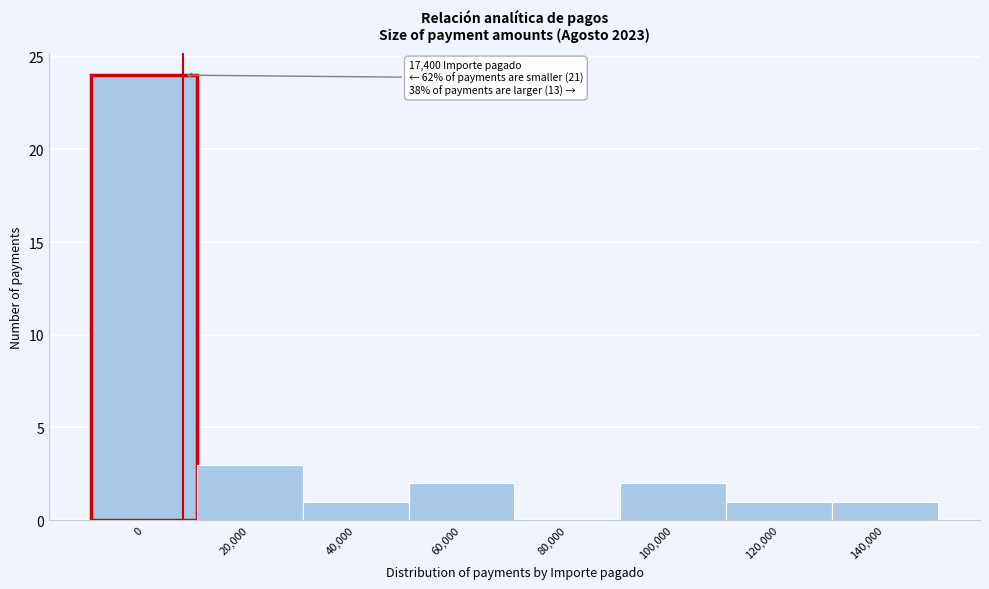

Reading left to right, transcribe all the data shown in this chart.

0=24	20,000=3	40,000=1	60,000=2	80,000=0	100,000=2	120,000=1	140,000=1